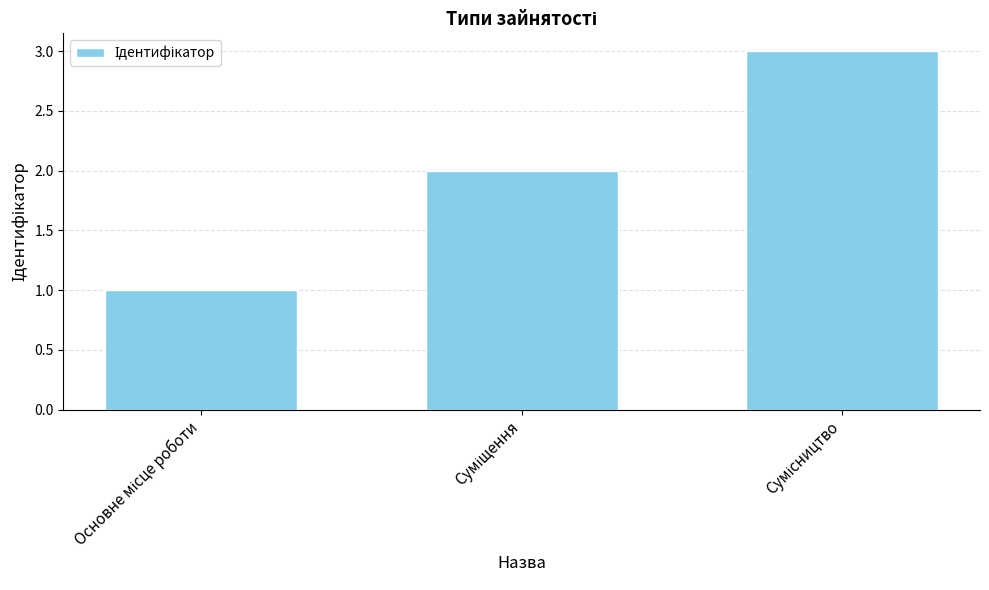

Reading right to left, transcribe all the data shown in this chart.

3	2	1